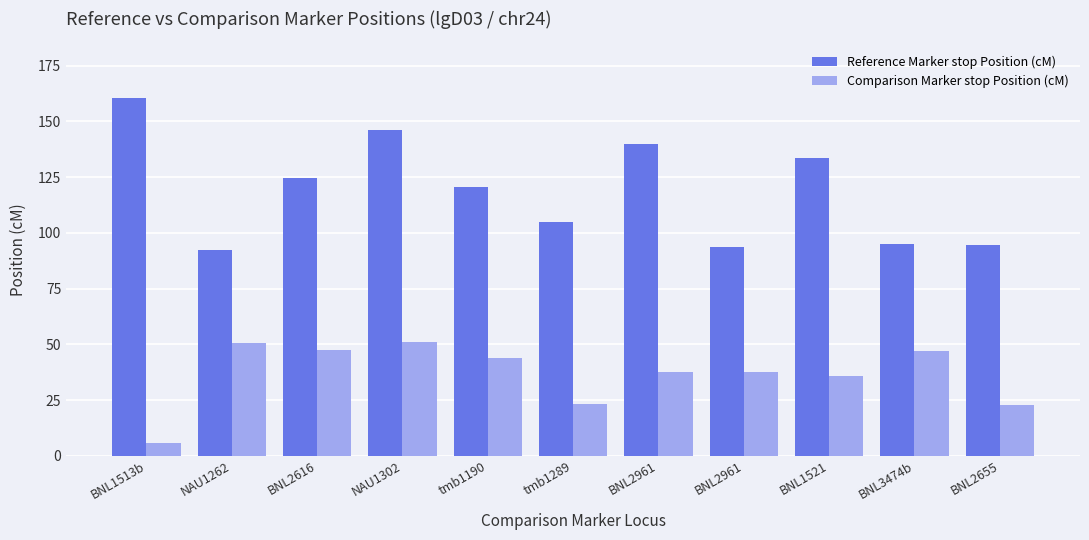

The value of Comparison Marker stop Position (cM) at BNL1521 is 51.6. True or false?

False